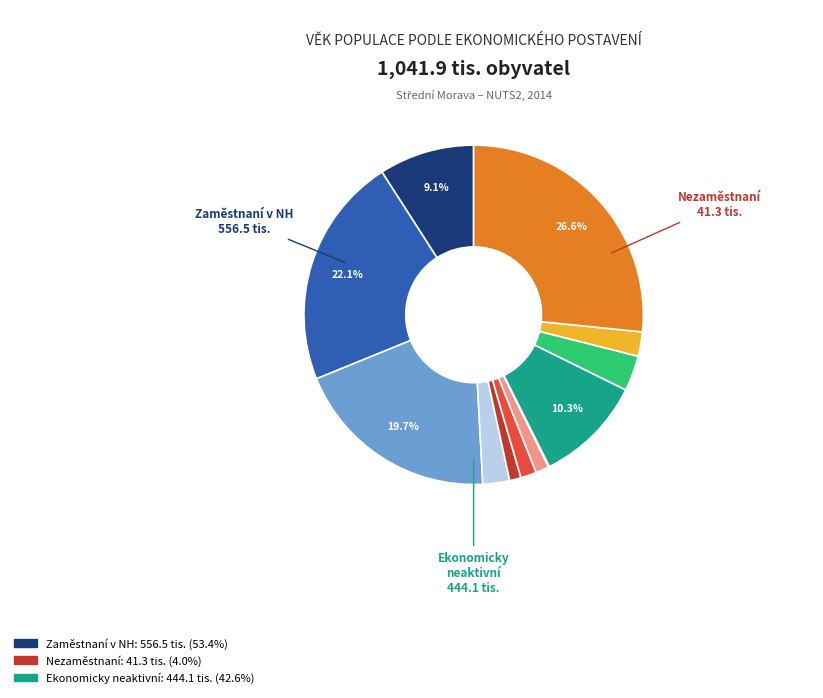

Does any single category account for the majority?

No